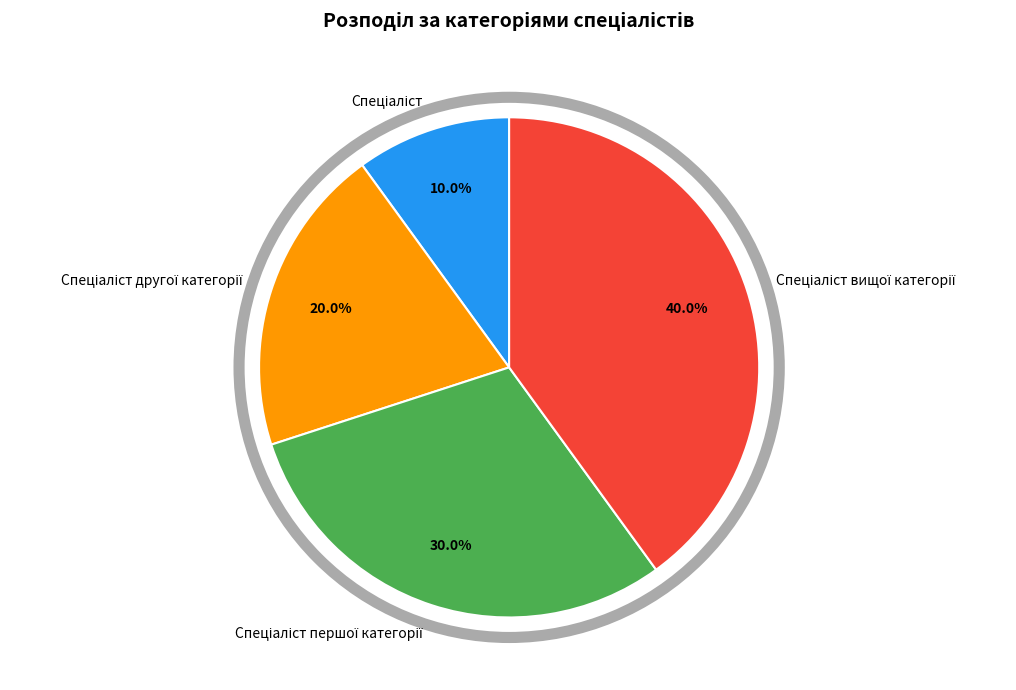

Is there a majority slice in this chart?

No